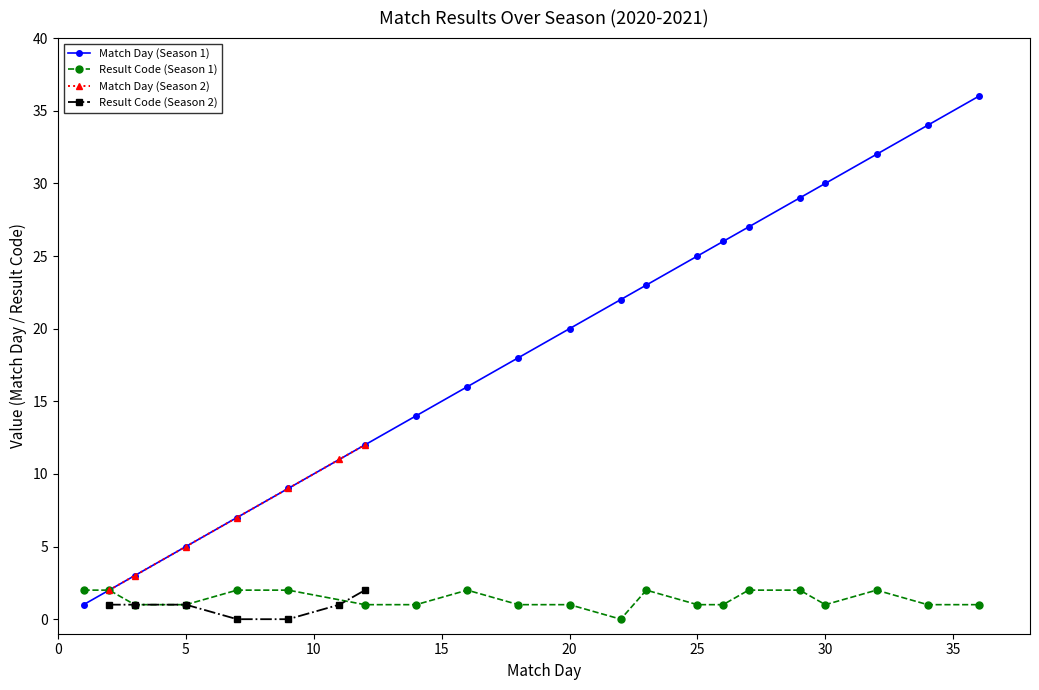

At which label does Result Code reach its minimum?

22